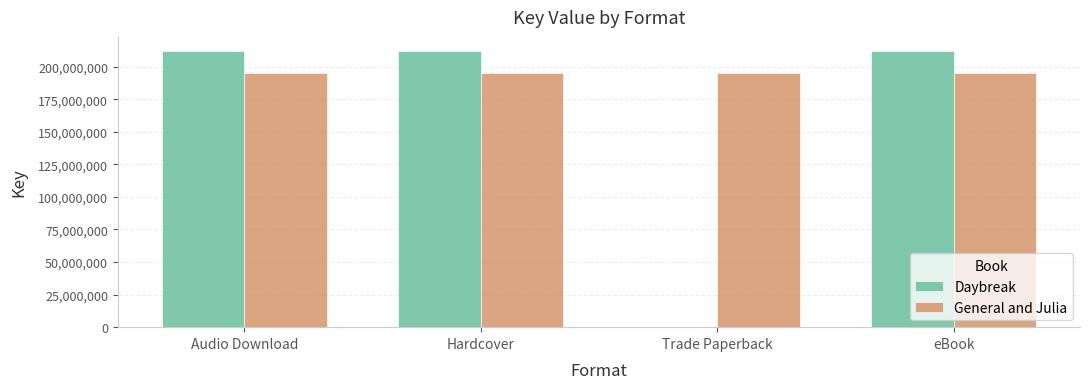

What is the maximum value for General and Julia?

194957204